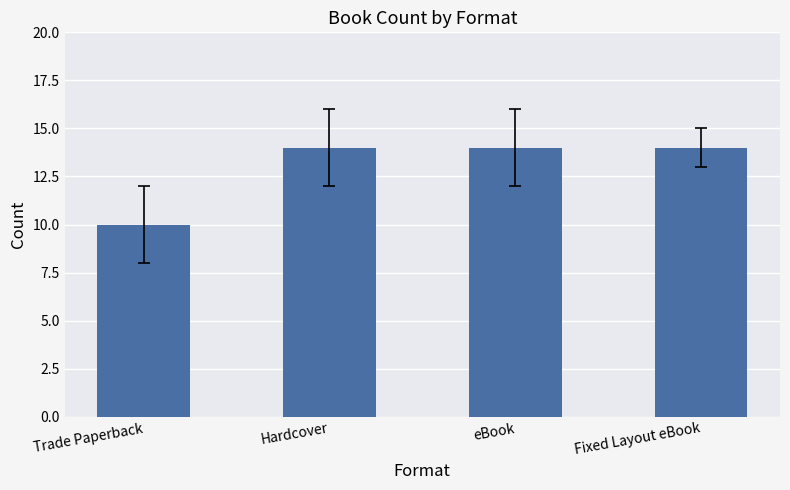

What is the label of the 1st bar from the left?

Trade Paperback